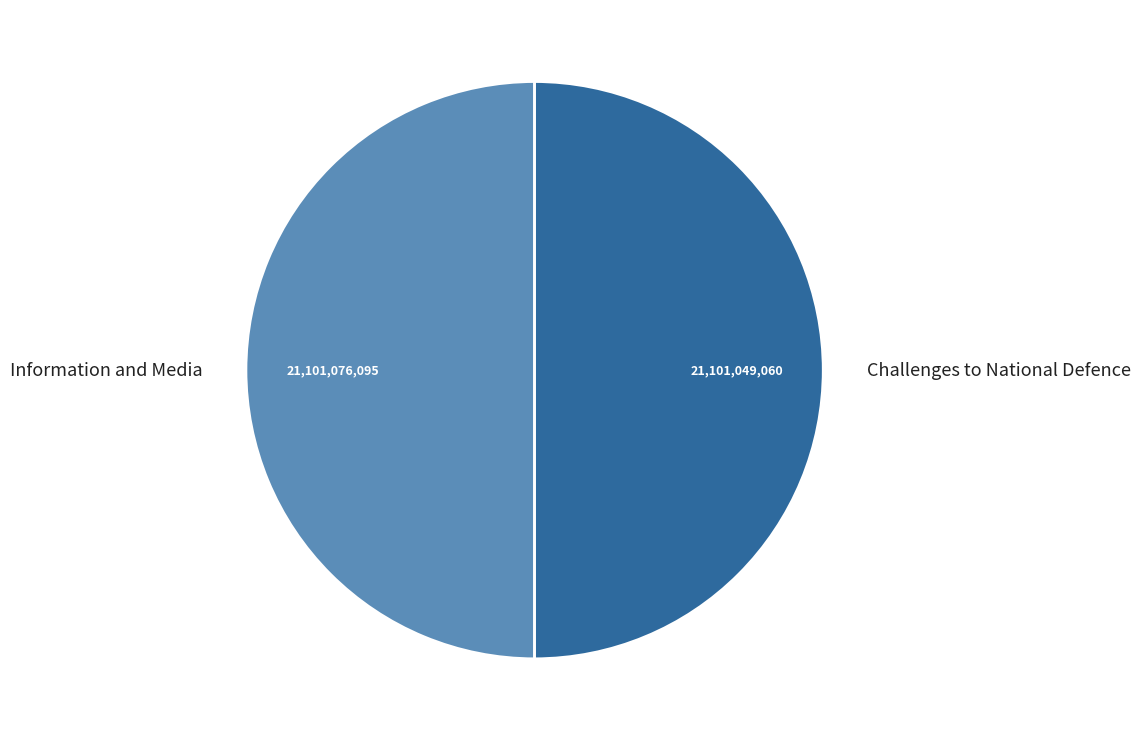

Count the number of slices in the pie.

2